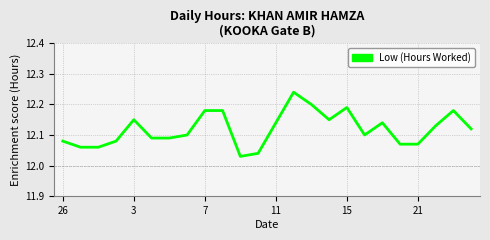

What is the smallest value displayed?

12.0